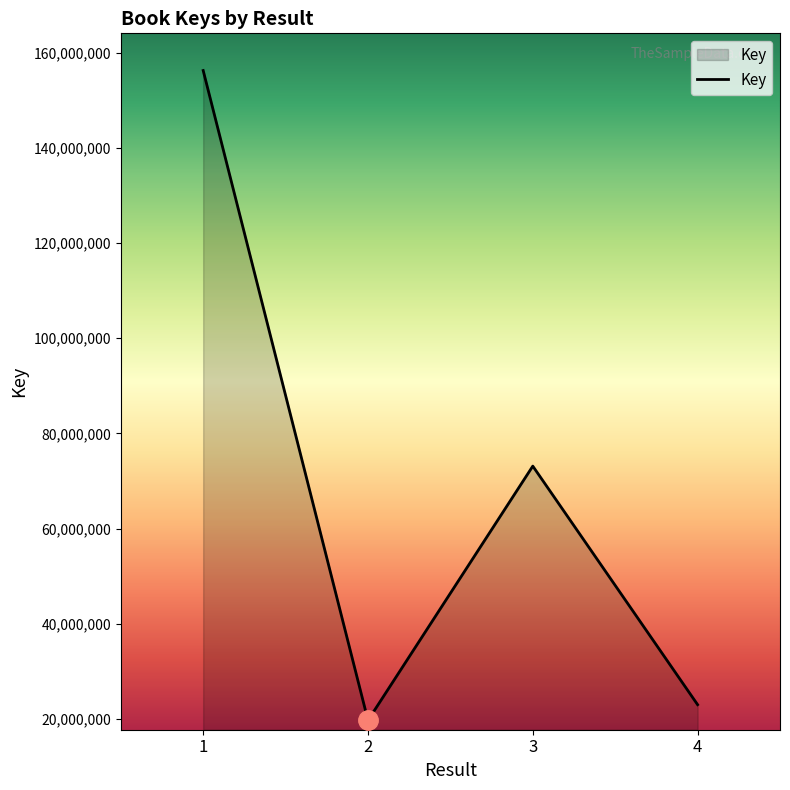

Rank the categories by value from lowest to highest.

2, 4, 3, 1